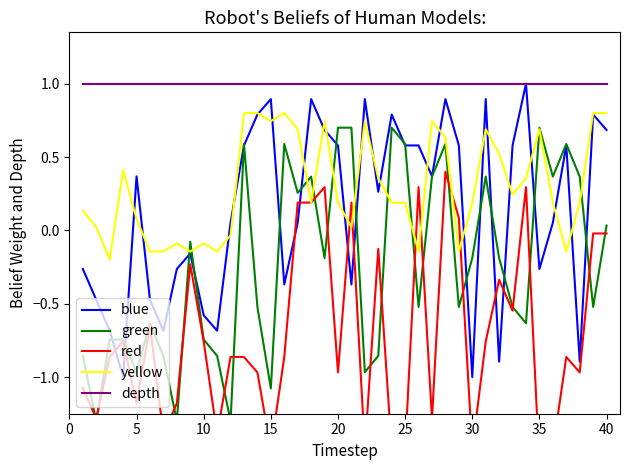

True or false: depth has a value of 1.3 at 40.

False